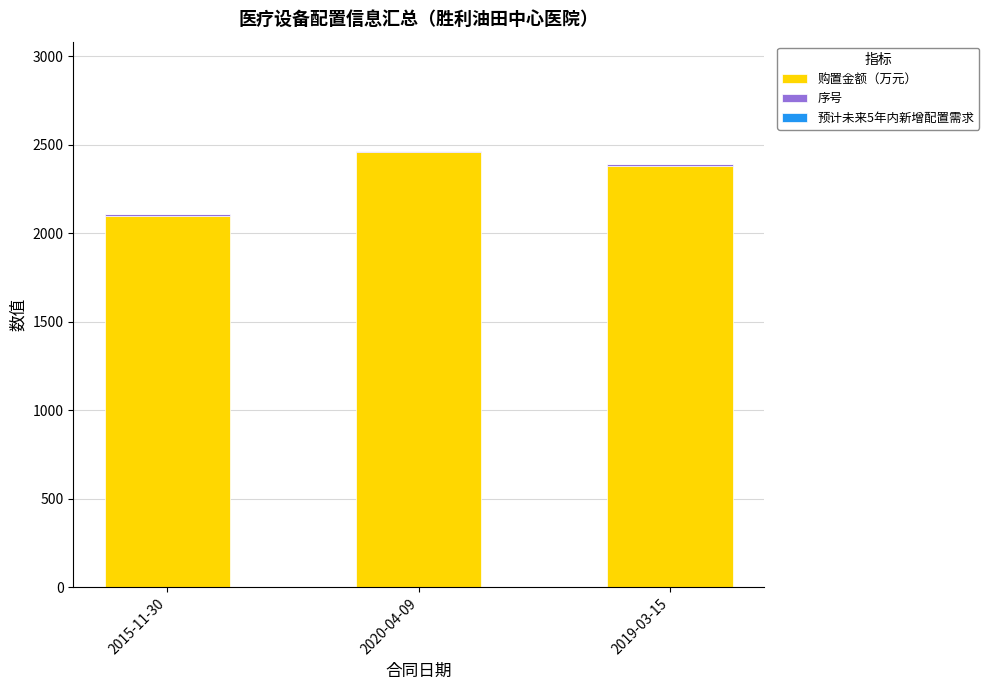

What is the maximum value for 购置金额（万元）?

2457